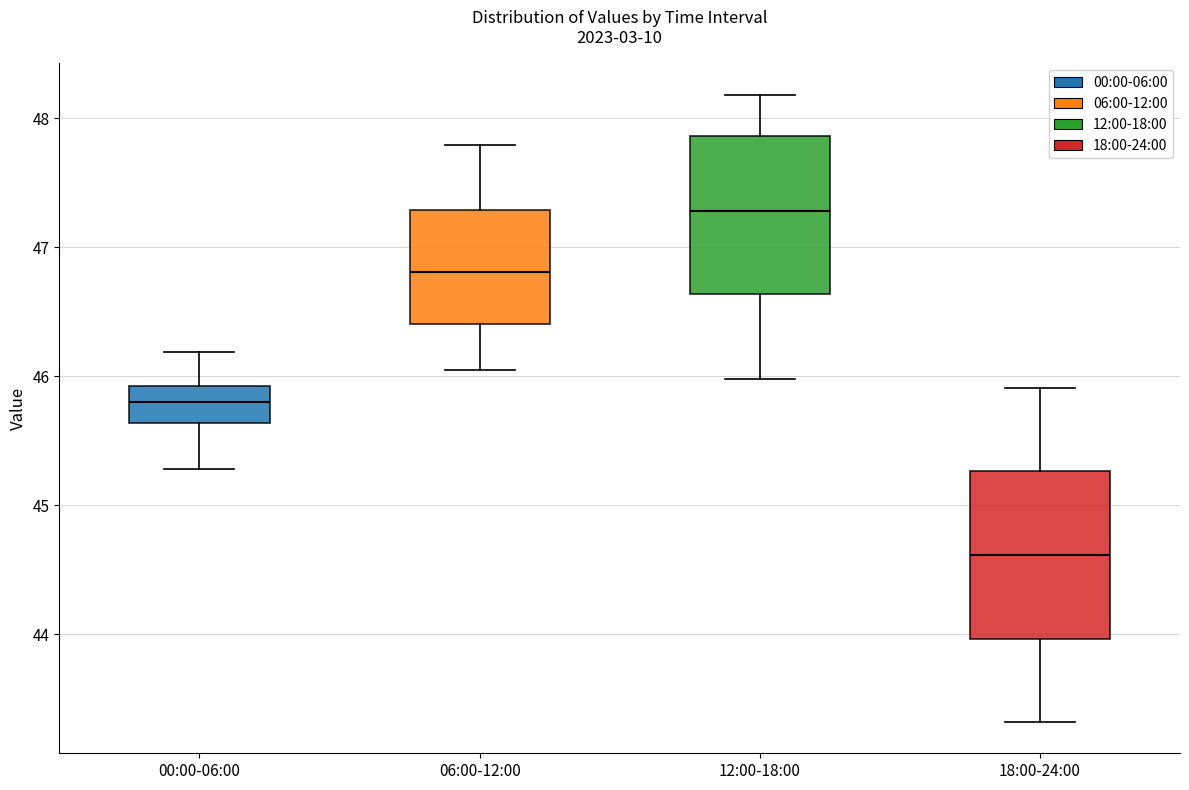

Reading left to right, transcribe this box plot: for each box, give where its median line is, the range the box spans, and where its two whiskers end, as read against the y-axis. The values are not printed on the chart, so give them approximately, as read against the axis.

00:00-06:00: median 45.8, box 45.6 to 45.9, whiskers 45.3 to 46.2
06:00-12:00: median 46.8, box 46.4 to 47.3, whiskers 46.1 to 47.8
12:00-18:00: median 47.3, box 46.6 to 47.9, whiskers 46.0 to 48.2
18:00-24:00: median 44.6, box 44.0 to 45.3, whiskers 43.3 to 45.9